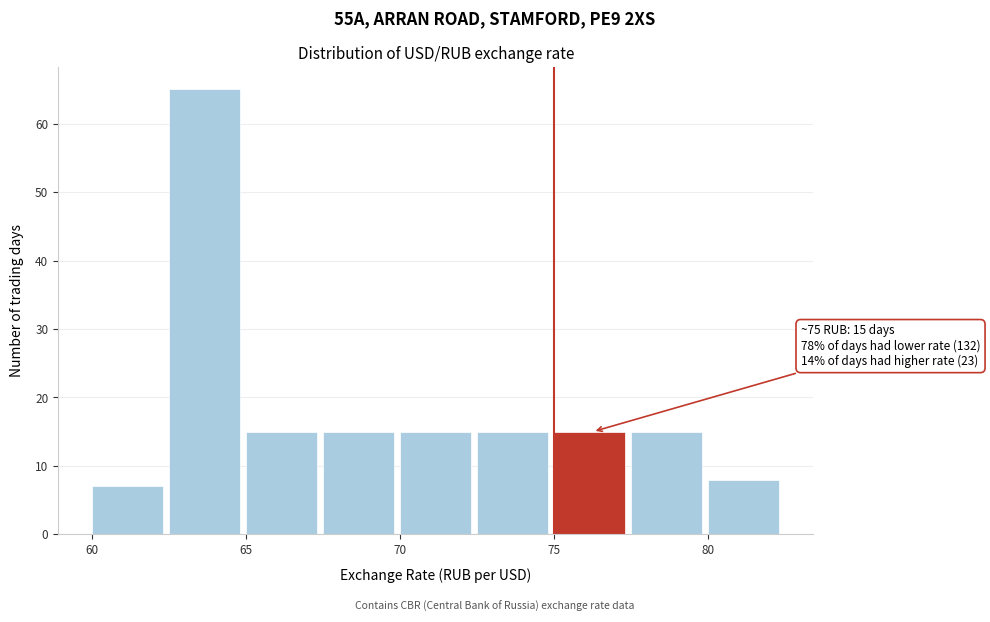

Which range on the x-axis has the tallest bar?

62.5 to 65.0